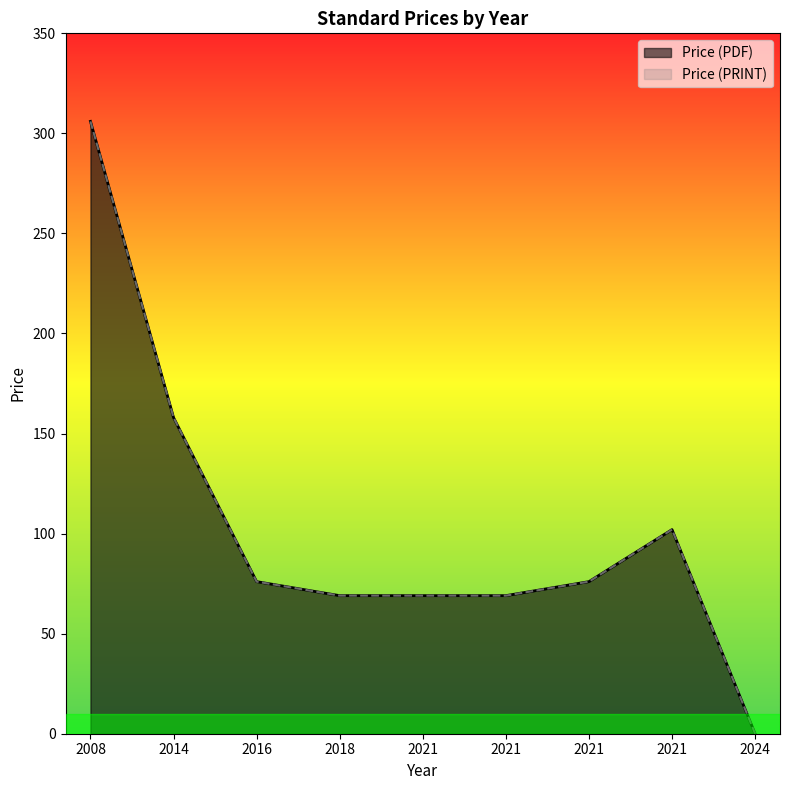

How many values in Price (PDF) are above zero?

8